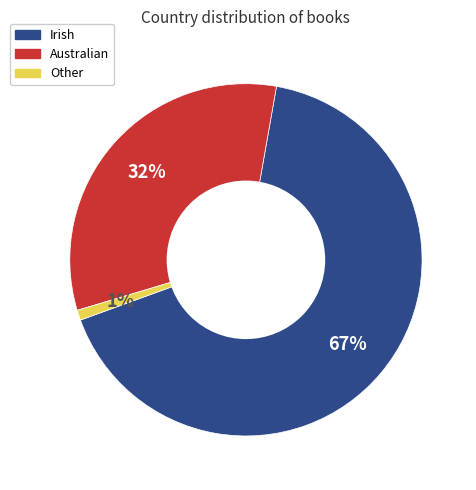

To the nearest percent, what is the average slice percentage?

33%